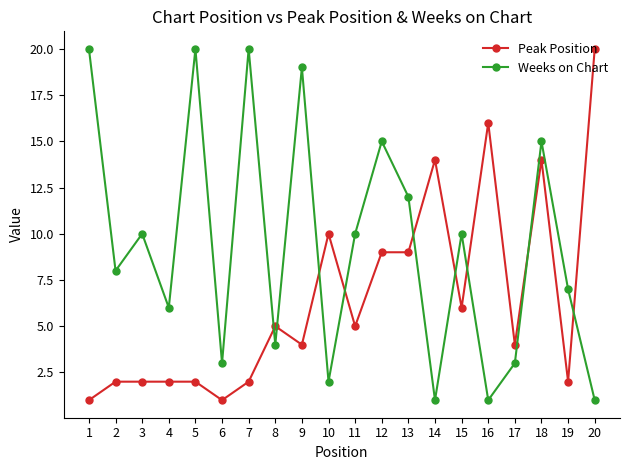

True or false: Weeks on Chart and Peak Position intersect in this chart.

True